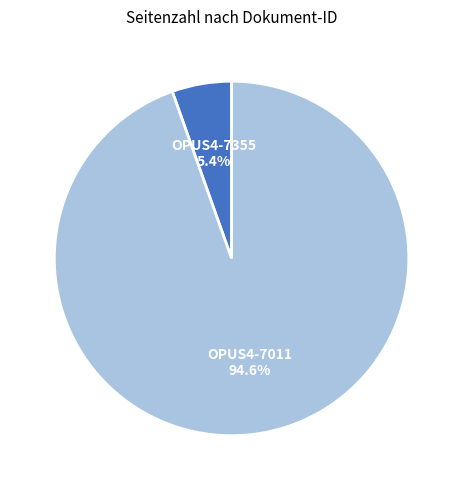

Between OPUS4-7355 and OPUS4-7011, which is larger?

OPUS4-7011